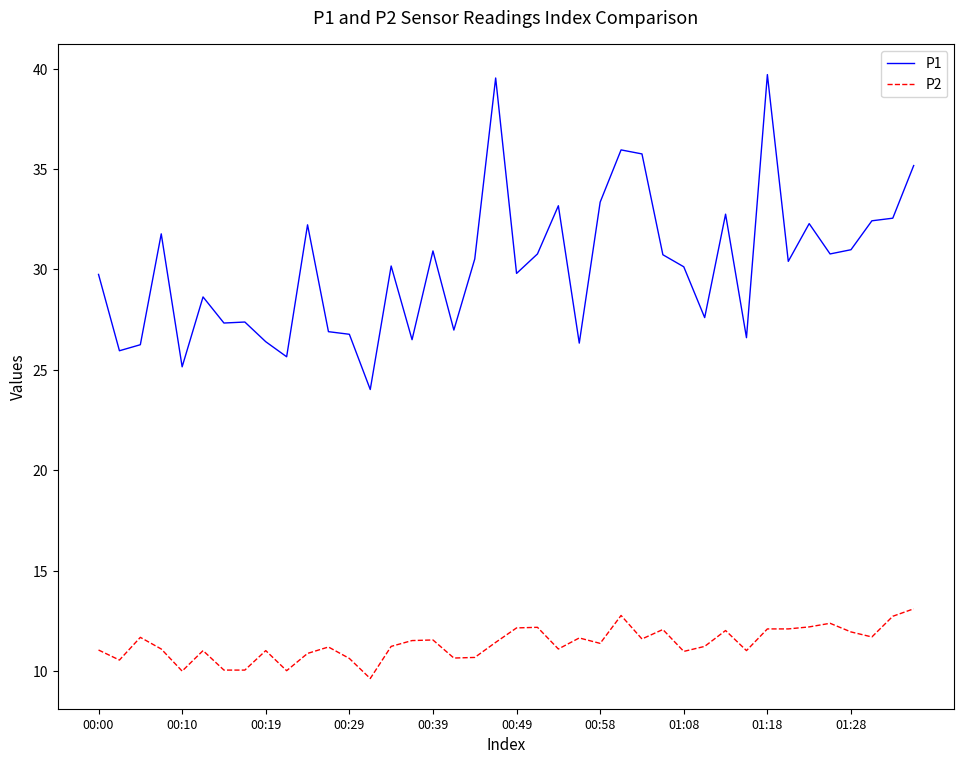

Rank the series by their average value, from highest to lowest.

P1, P2